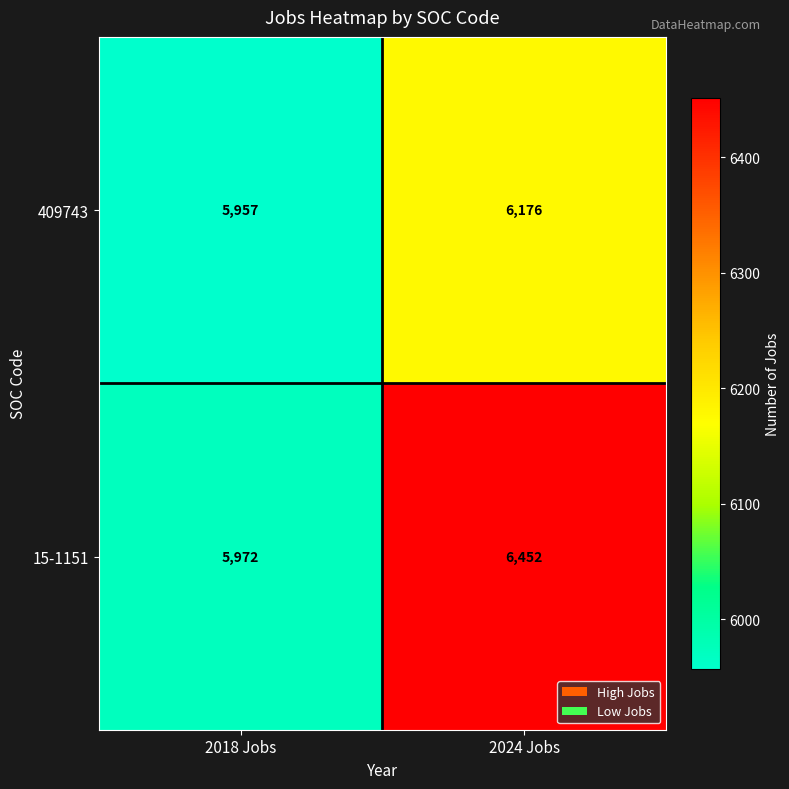

Which label corresponds to the largest value in the chart?

2024 Jobs